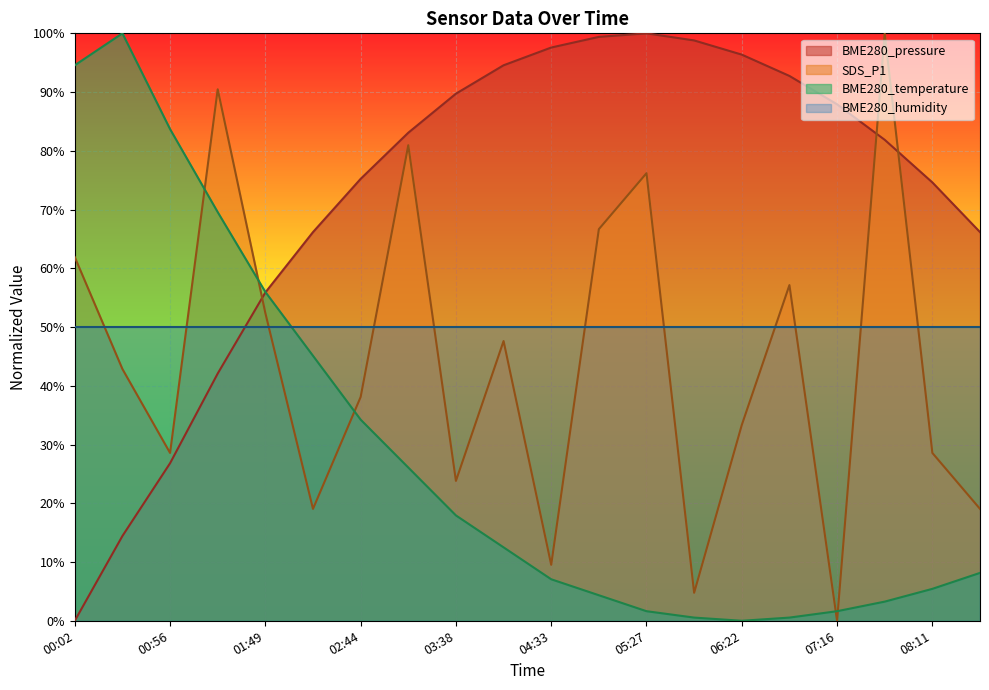

What are all the series names shown in the legend?

BME280_pressure, SDS_P1, BME280_temperature, BME280_humidity